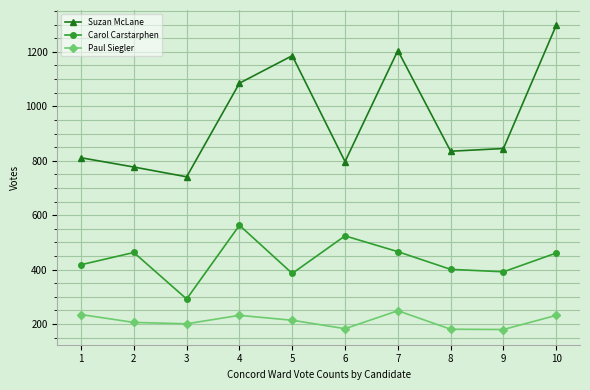

What is the maximum value shown in the chart?

1298